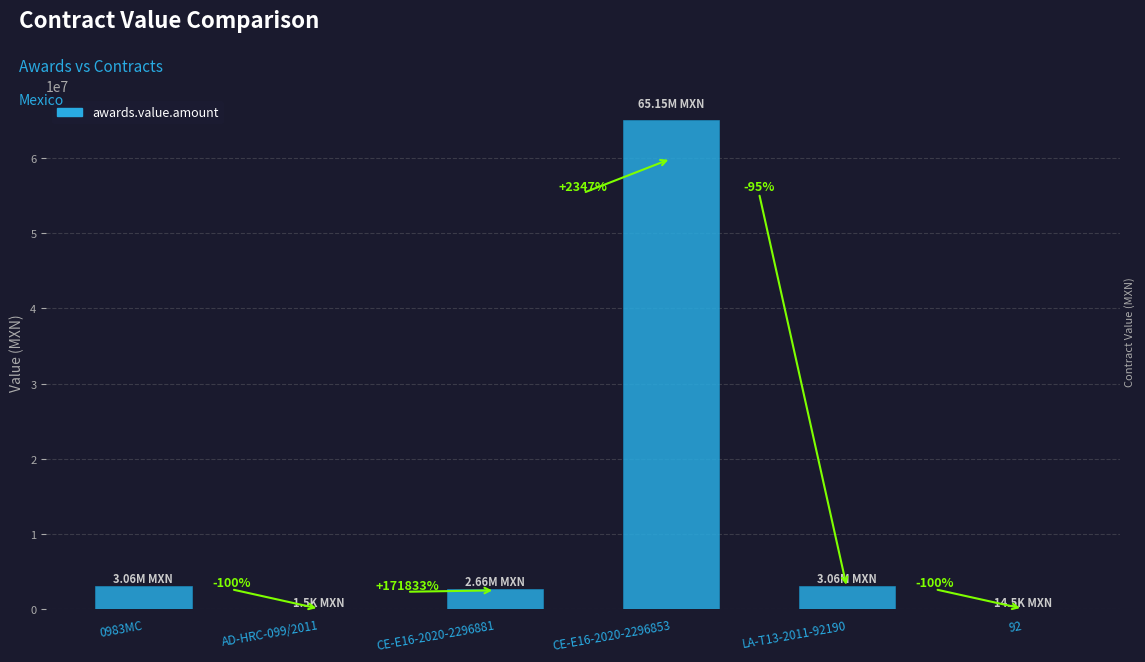

How many data points does each series have?

6